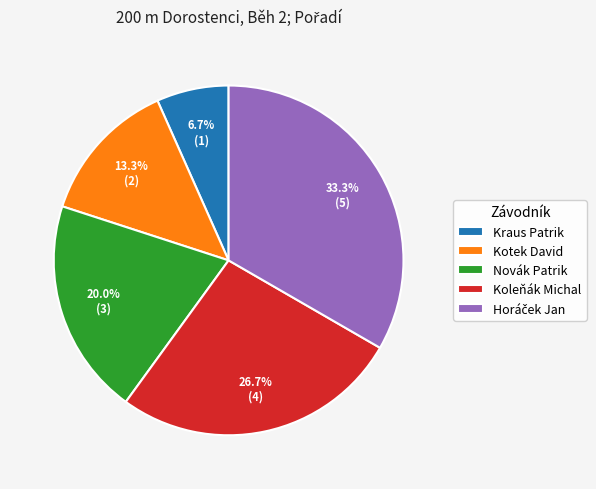

Combined, what portion of the pie is Kotek David and Koleňák Michal?

40.0%